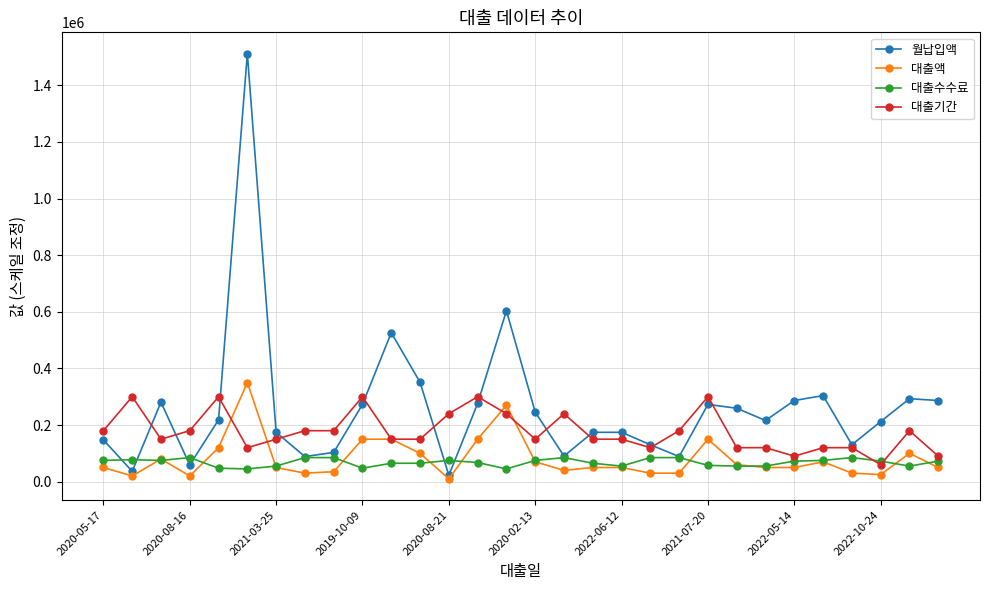

True or false: 대출기간 has more than 0 points higher than both neighbors.

True